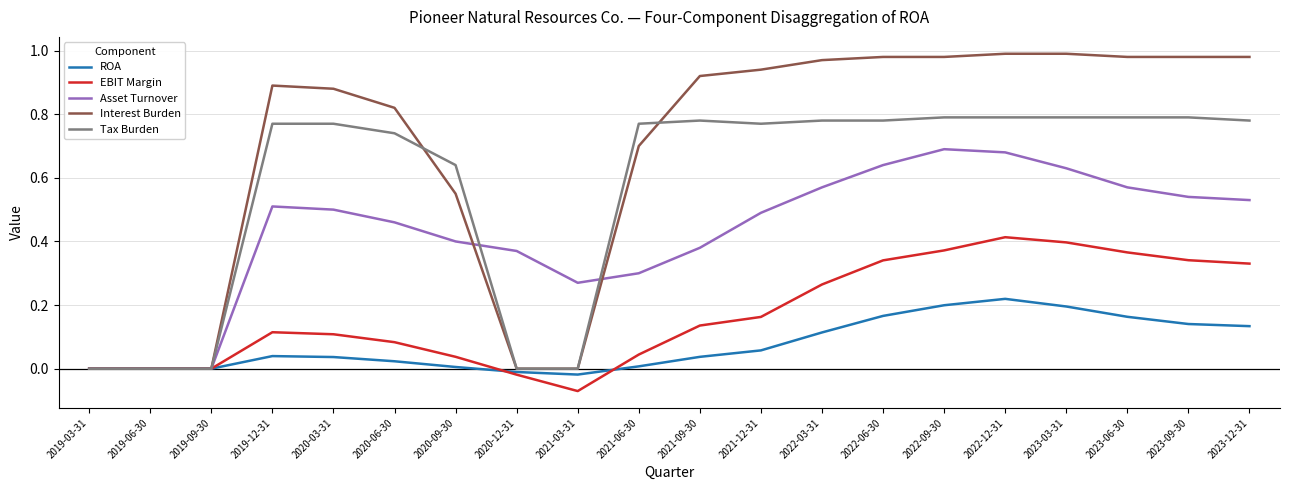

Which category has the lowest value across all series?

2021-03-31